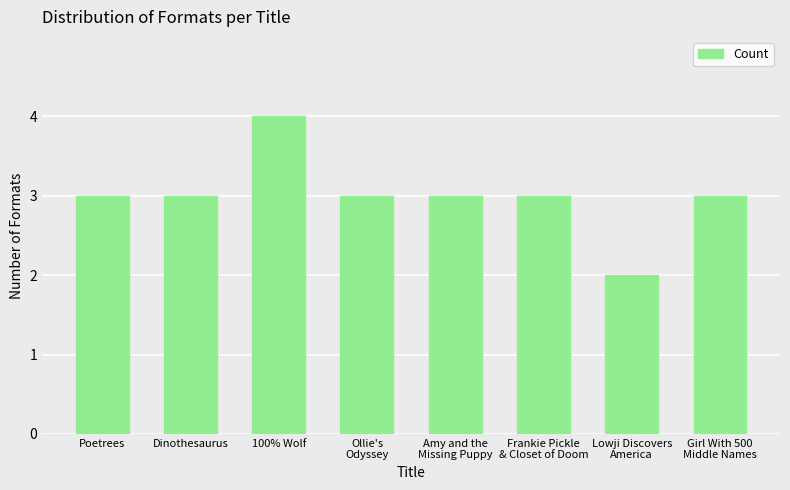

Is it true that the value at Poetrees is 3?

True